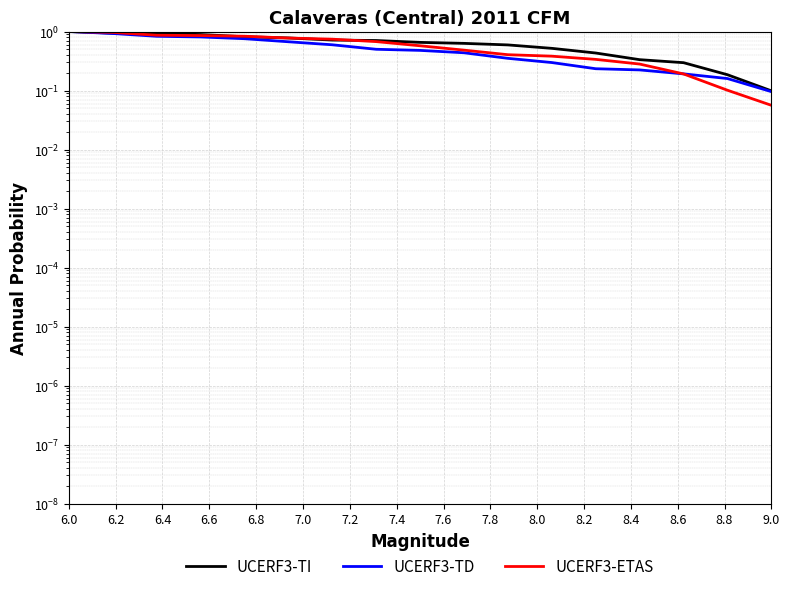

At 6.6, list the series in order from smallest to largest.

UCERF3-TD, UCERF3-ETAS, UCERF3-TI